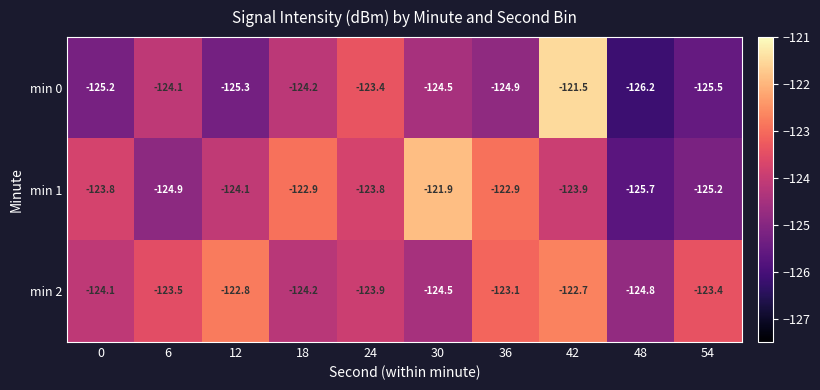

What is the difference between the maximum and minimum values in the min 0 series?

4.7